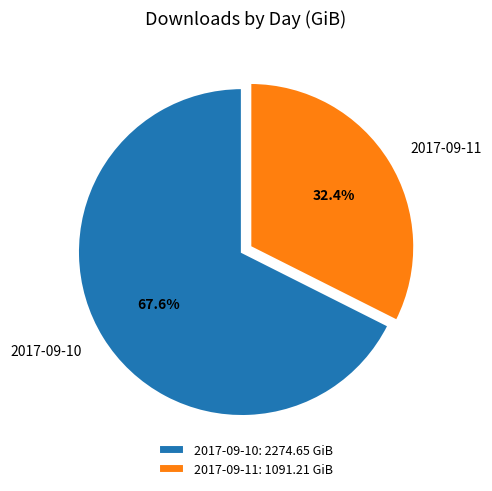

What is the ratio of the value at 2017-09-10 to the value at 2017-09-11?

2.1